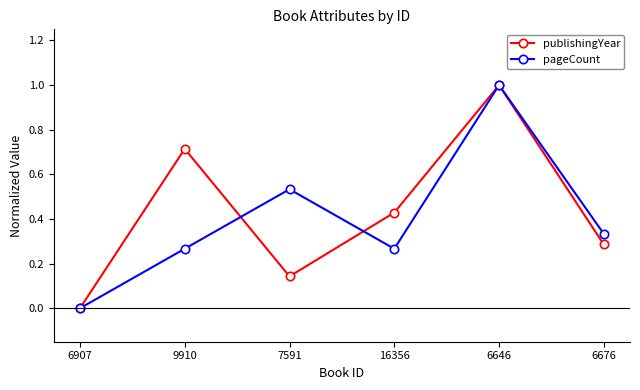

The publishingYear series shows 0.9 at 9910. True or false?

False